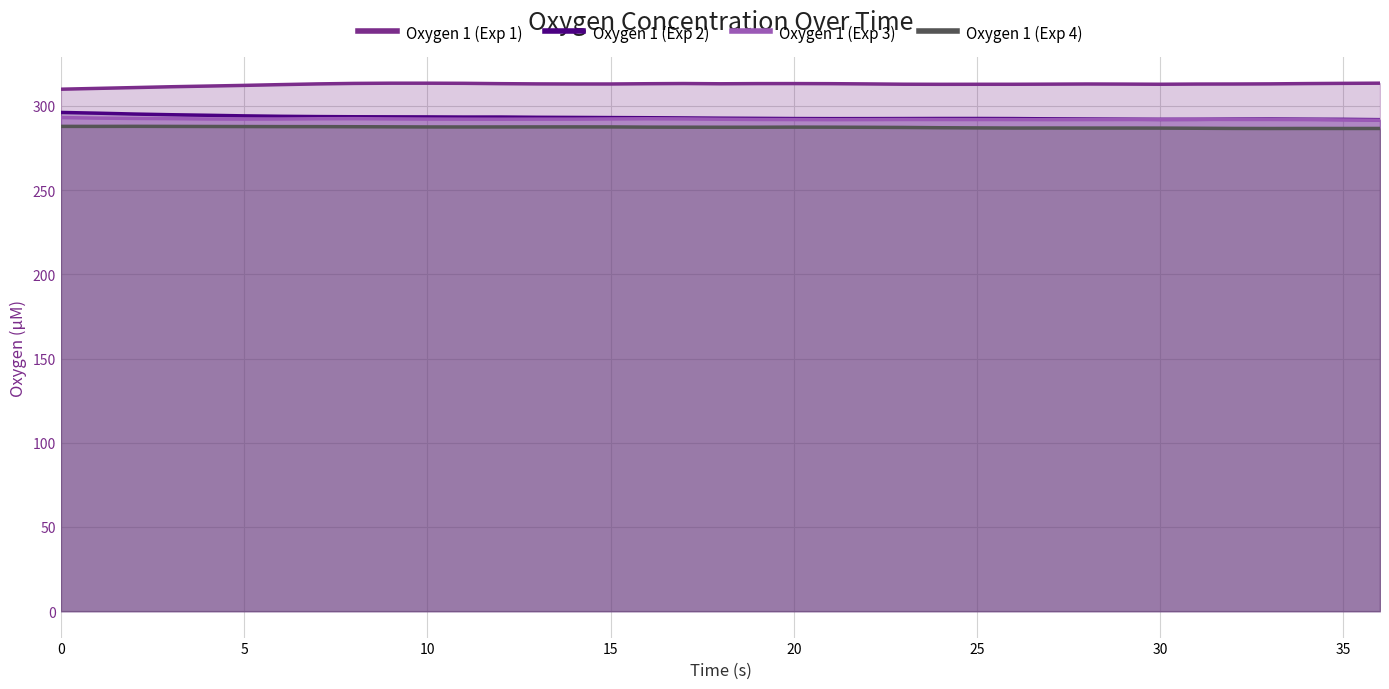

What is the difference between the maximum and second lowest values in the Oxygen 1 (Exp 4) series?

1.3